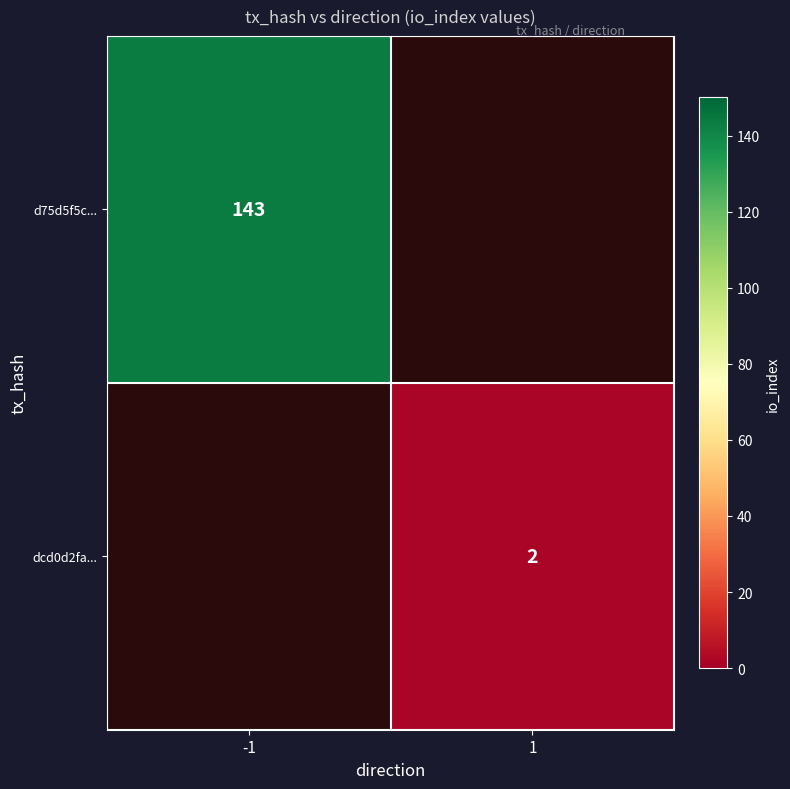

The dcd0d2fa... series shows 3 at 1. True or false?

False